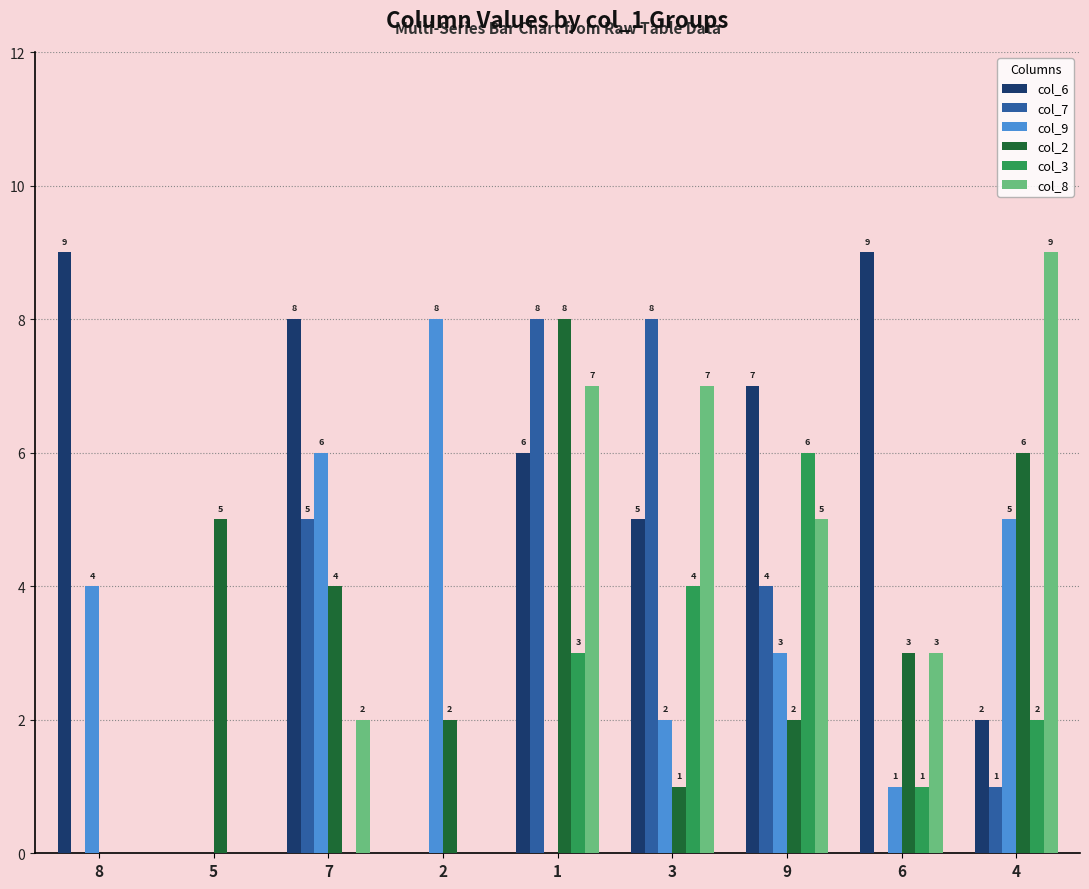

What is the spread (max minus min) of values at 2?

8